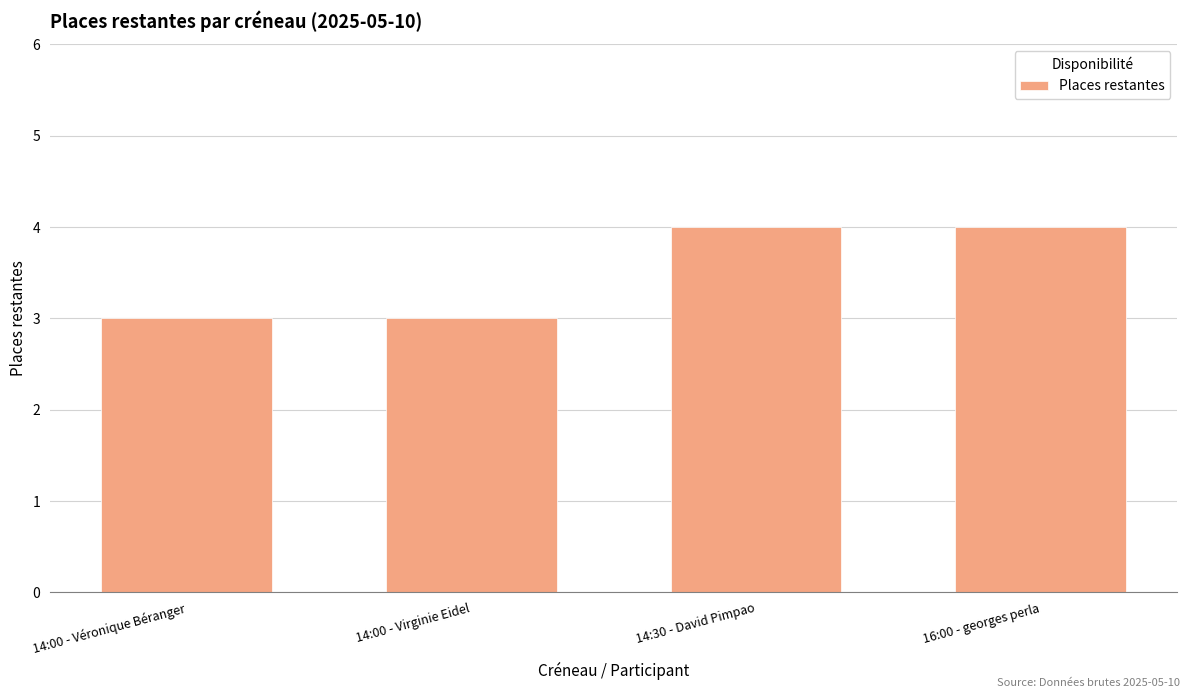

What is the average value?

4